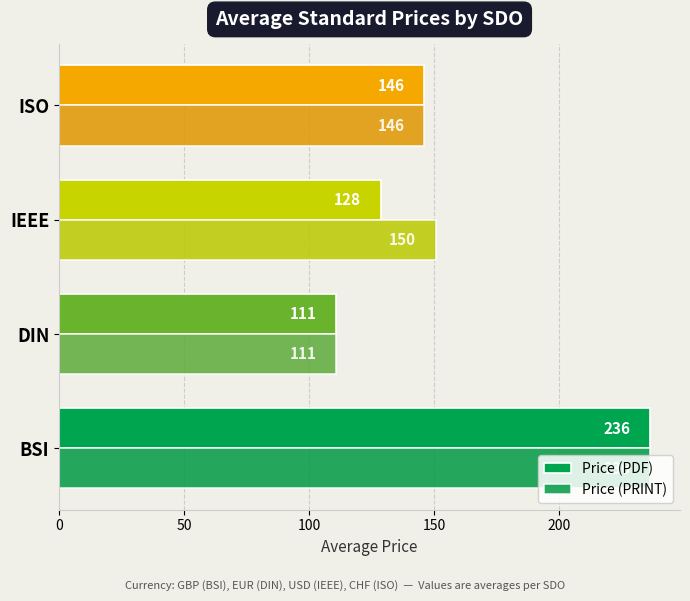

At which label is Price (PRINT) closest to 173?

IEEE